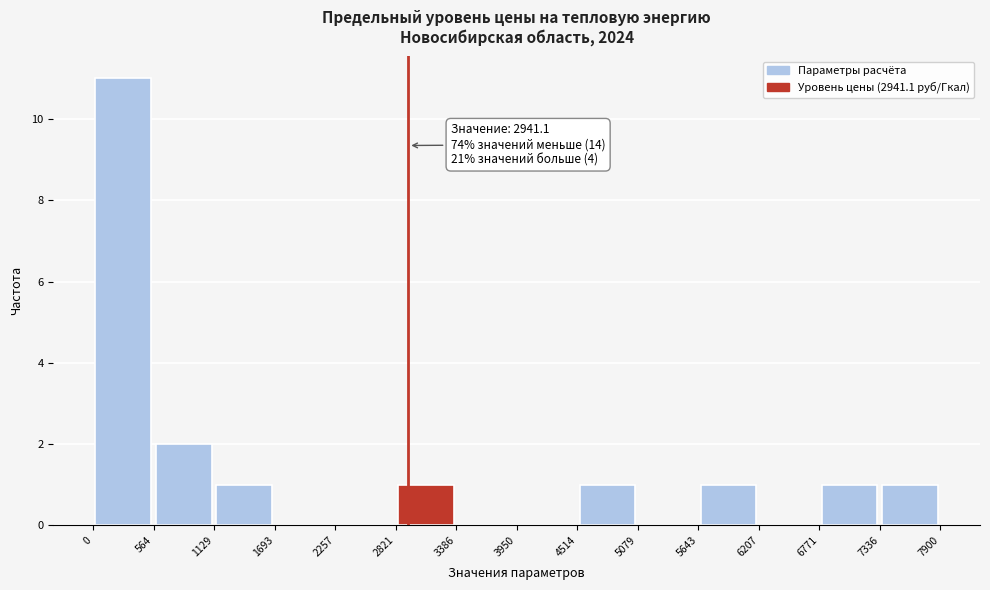

Over which range of the x-axis is the bar tallest?

0 to 564